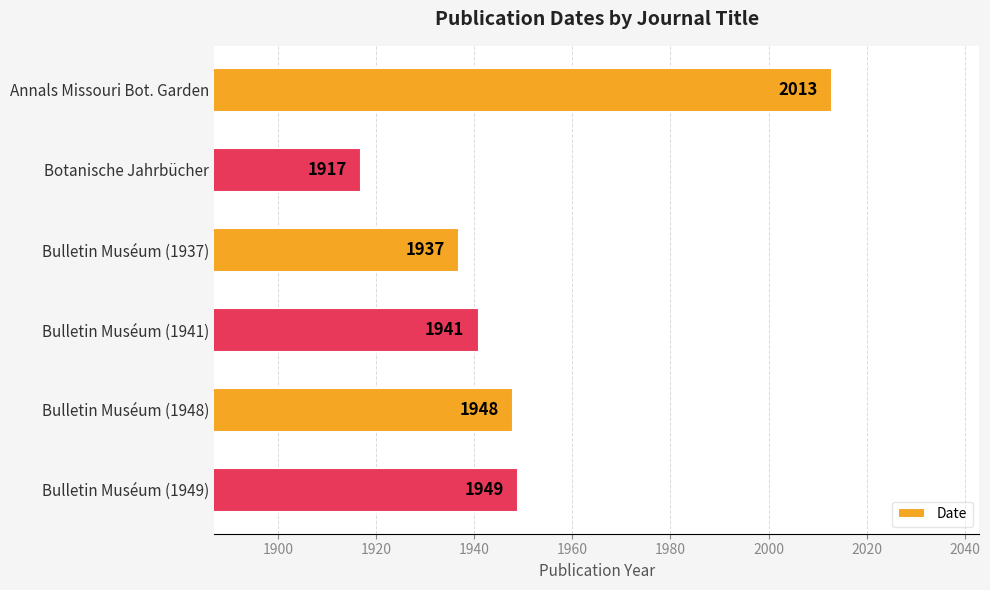

What is the ratio of the value at Bulletin Muséum (1949) to the value at Bulletin Muséum (1948)?

1.0